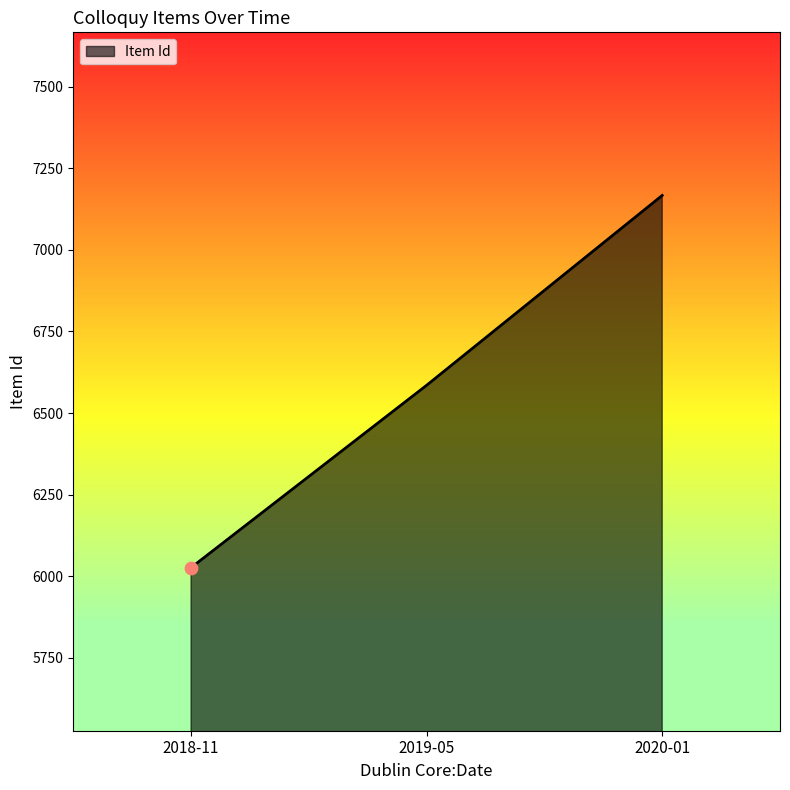

Approximately how many times larger is the value at 2020-01 compared to 2019-05?

1.1